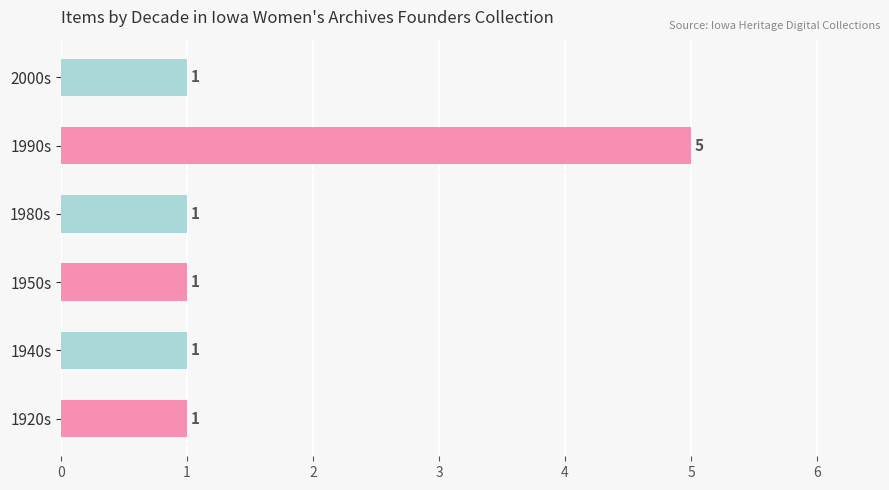

Is it true that the value at 1940s is 1?

True